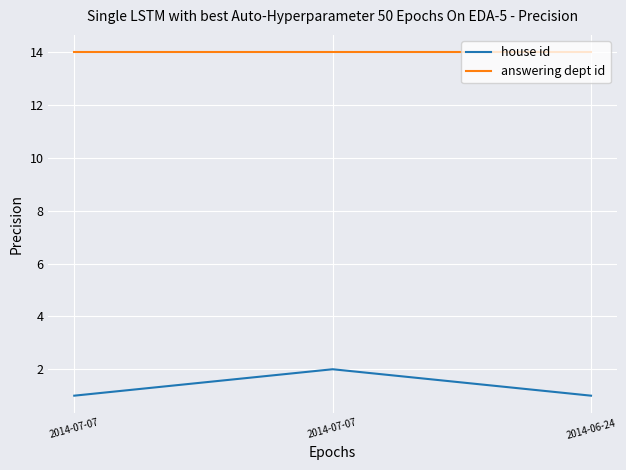

Where is answering dept id nearest to the value 14?

2014-07-07